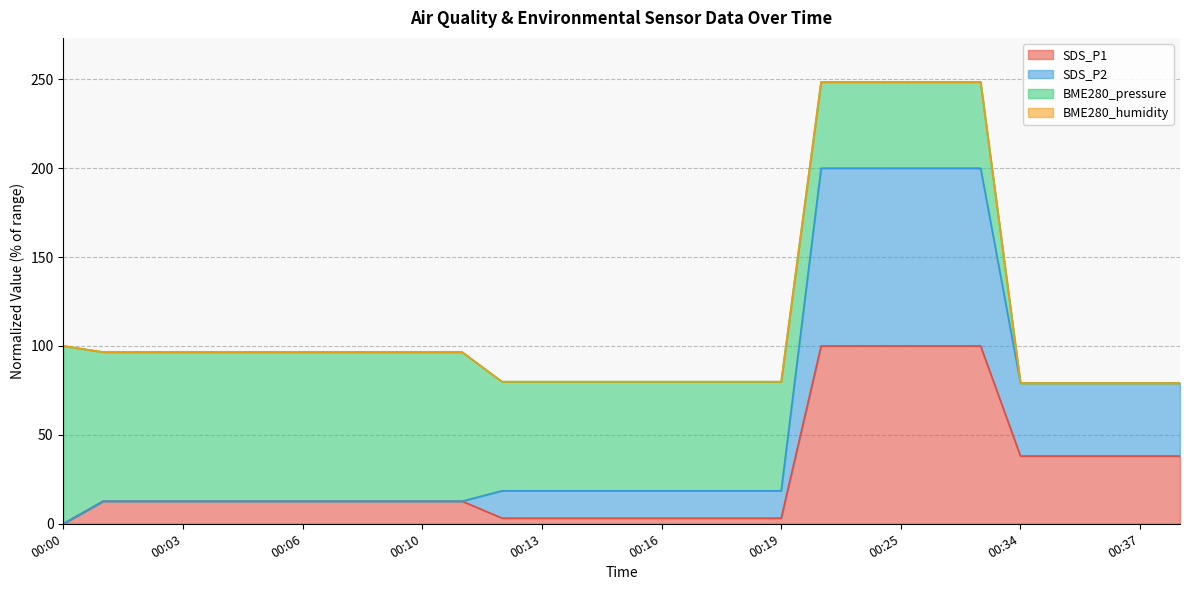

True or false: SDS_P1 and SDS_P2 cross at least once.

False